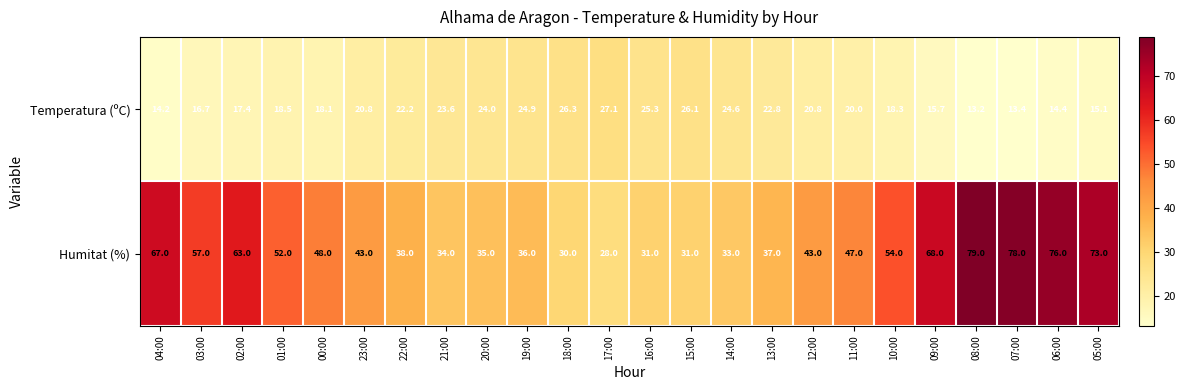

True or false: Temperatura (ºC) has a value of 16.7 at 03:00.

True